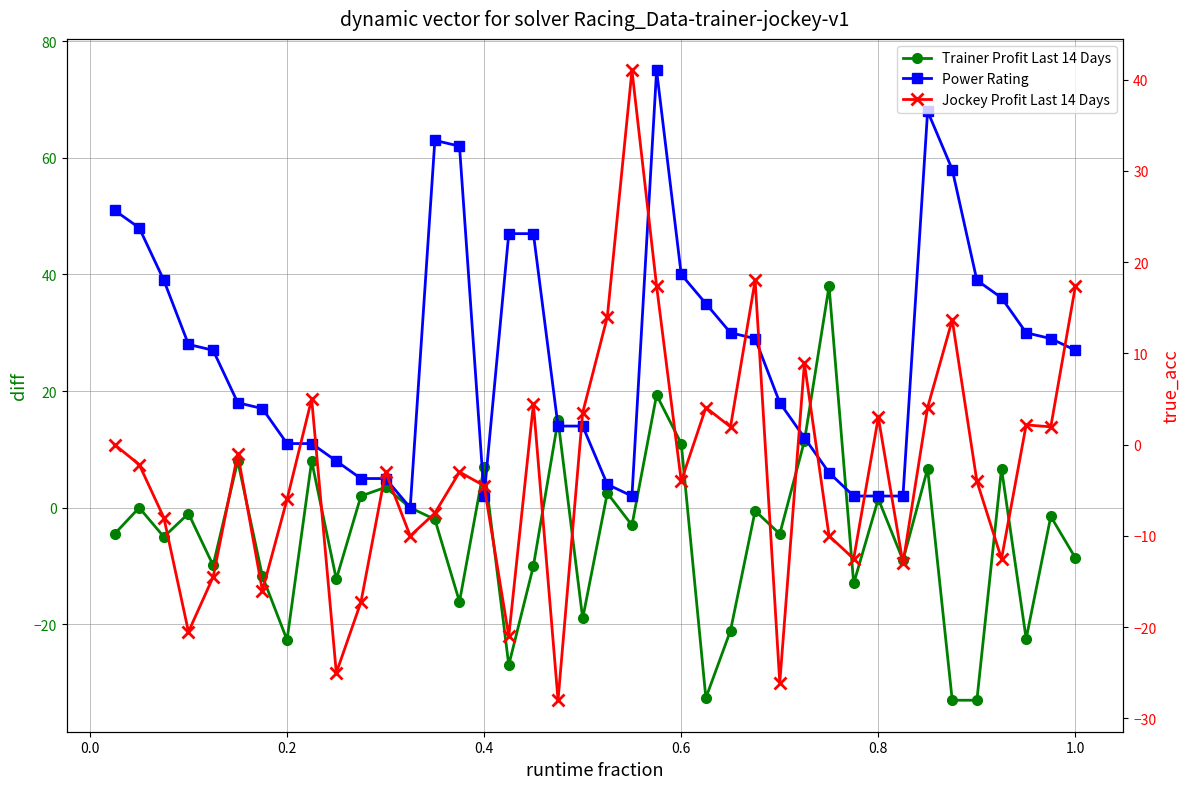

What is the value of the Jockey Profit Last 14 Days point at the 31st from the left?

-12.5